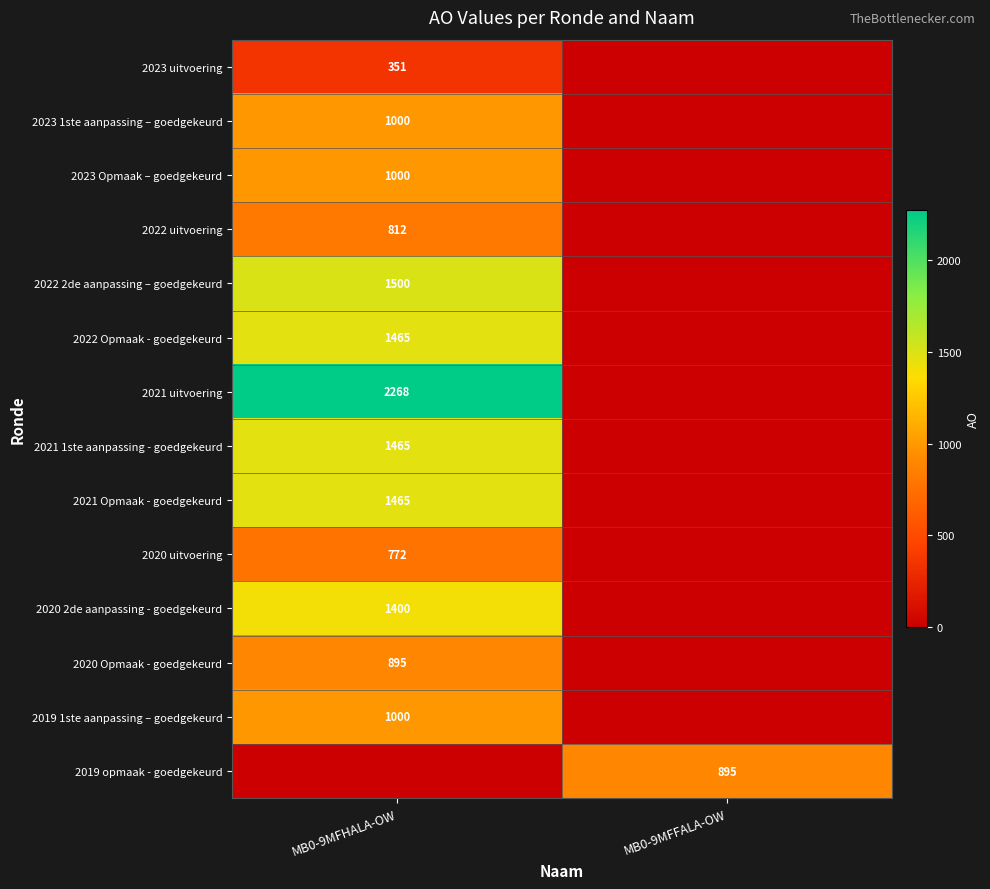

Which has a higher value, MB0-9MFHALA-OW or MB0-9MFFALA-OW?

MB0-9MFHALA-OW